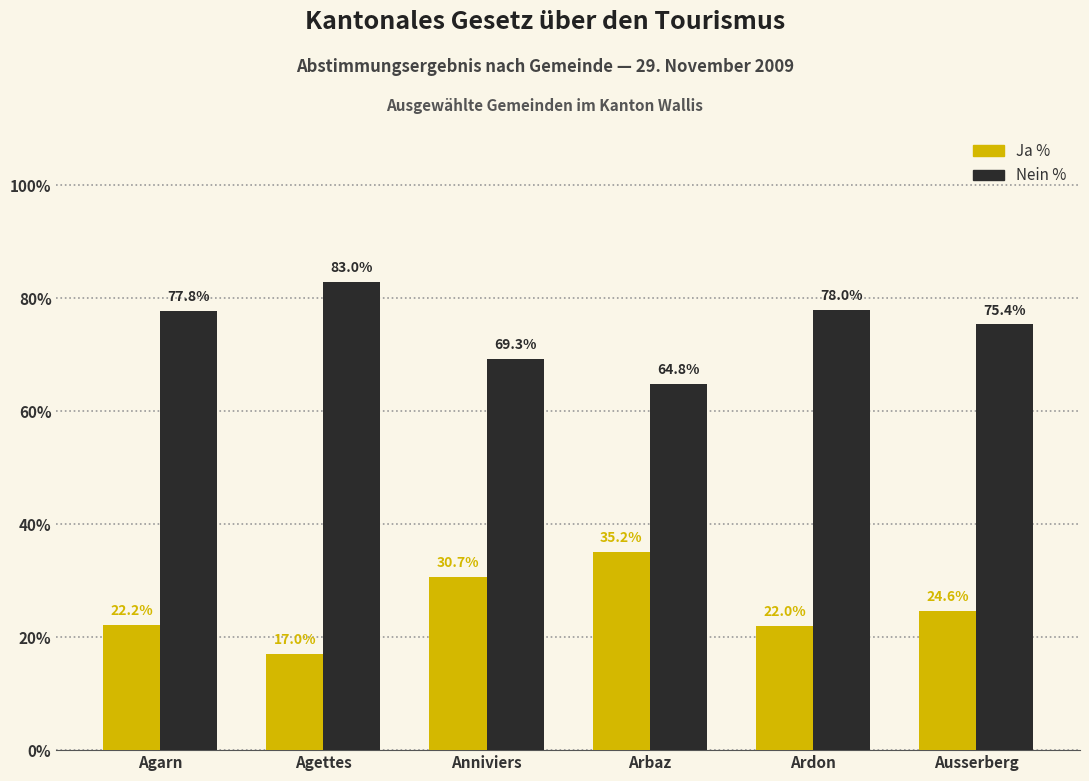

At Agettes, list the series in order from largest to smallest.

Nein %, Ja %